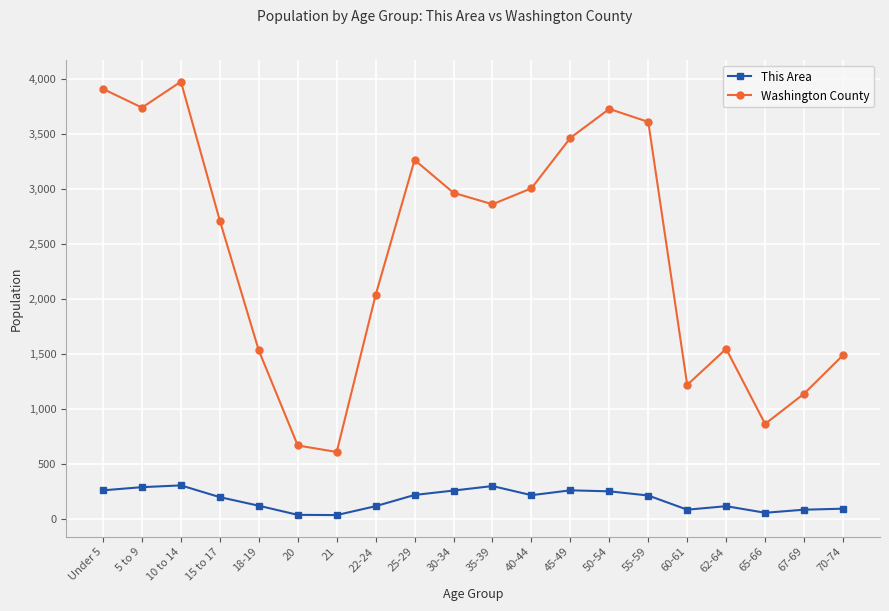

Which category has the highest value in the Washington County series?

10 to 14